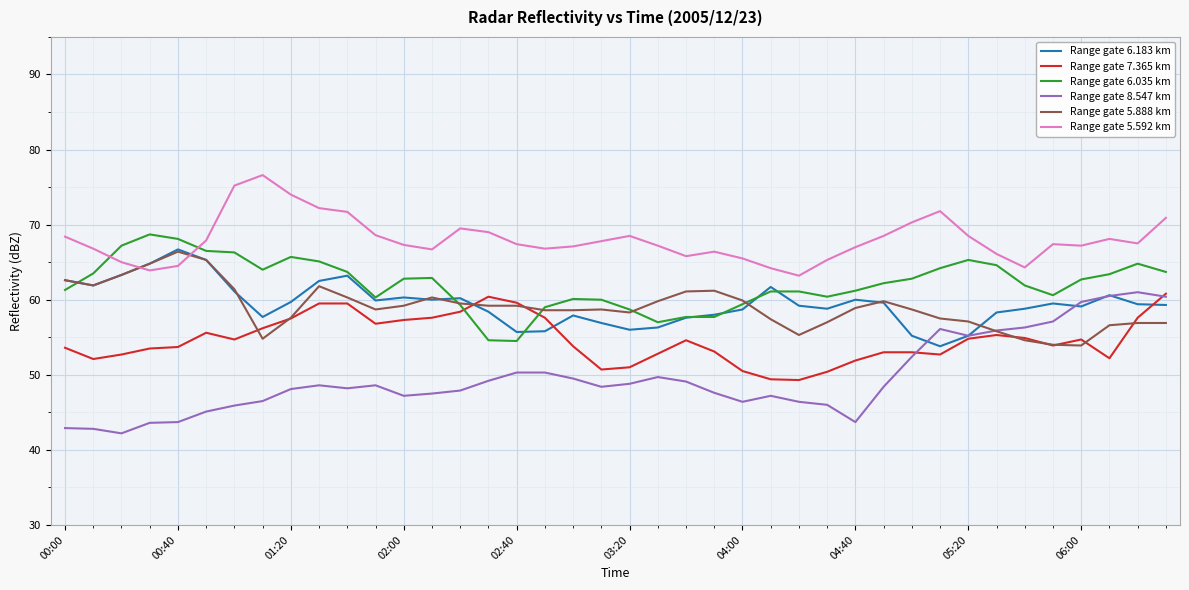

Which series ends up on top after the final intersection of Range gate 5.592 km and Range gate 6.035 km?

Range gate 5.592 km